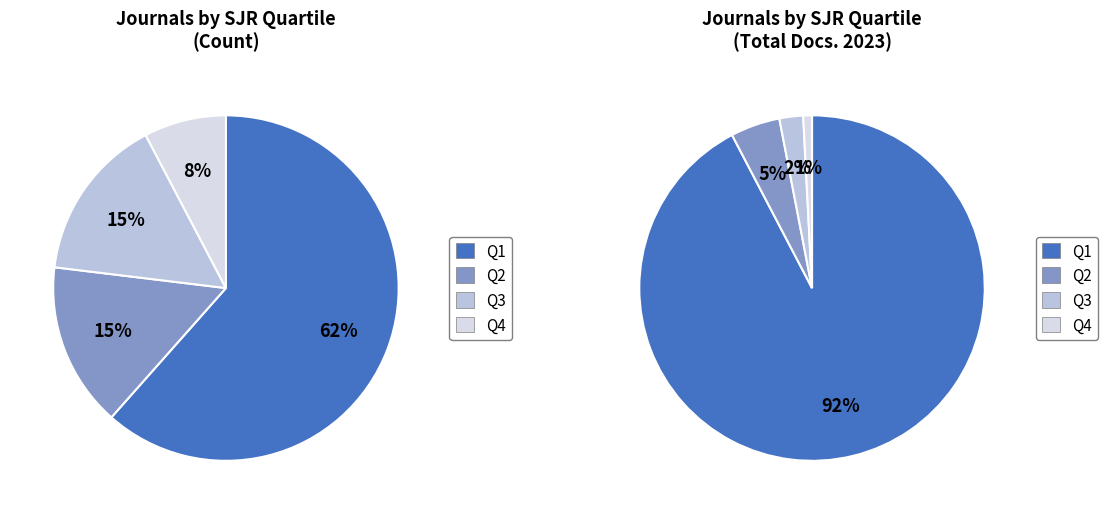

True or false: Q2 accounts for 22% of the total.

False